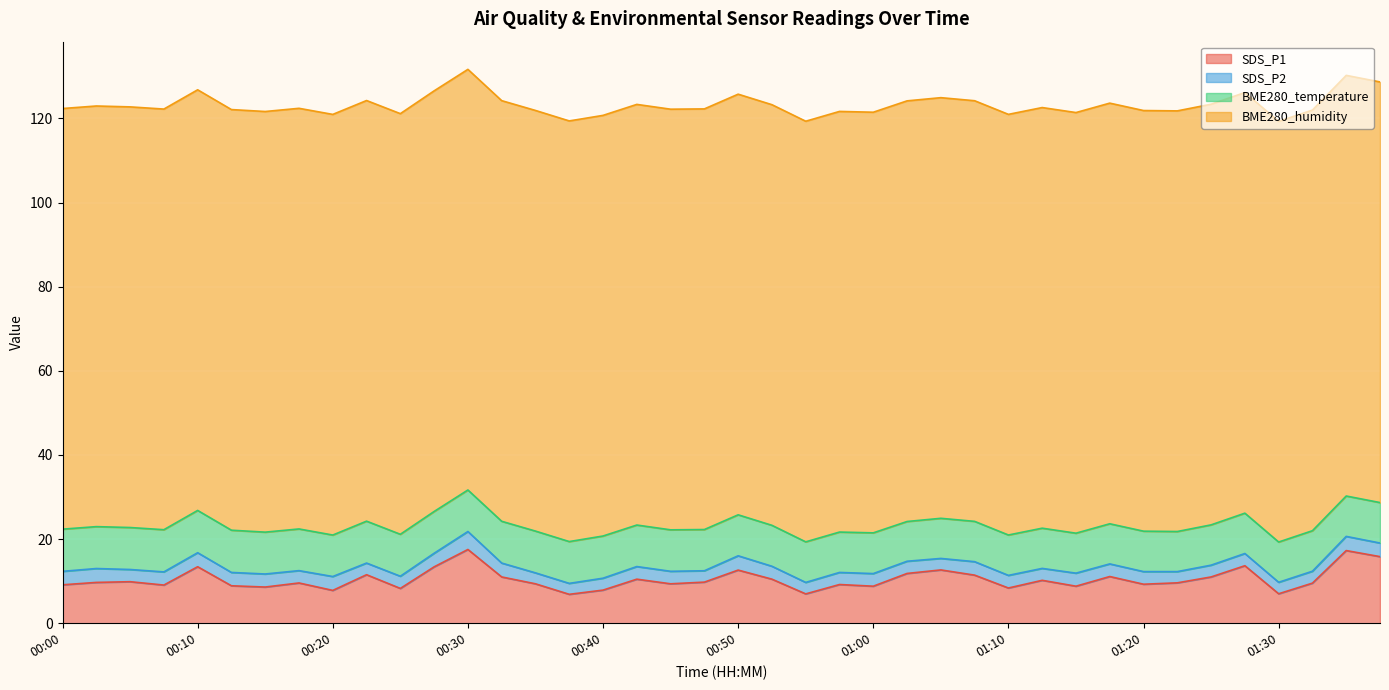

True or false: SDS_P1 and SDS_P2 intersect in this chart.

False